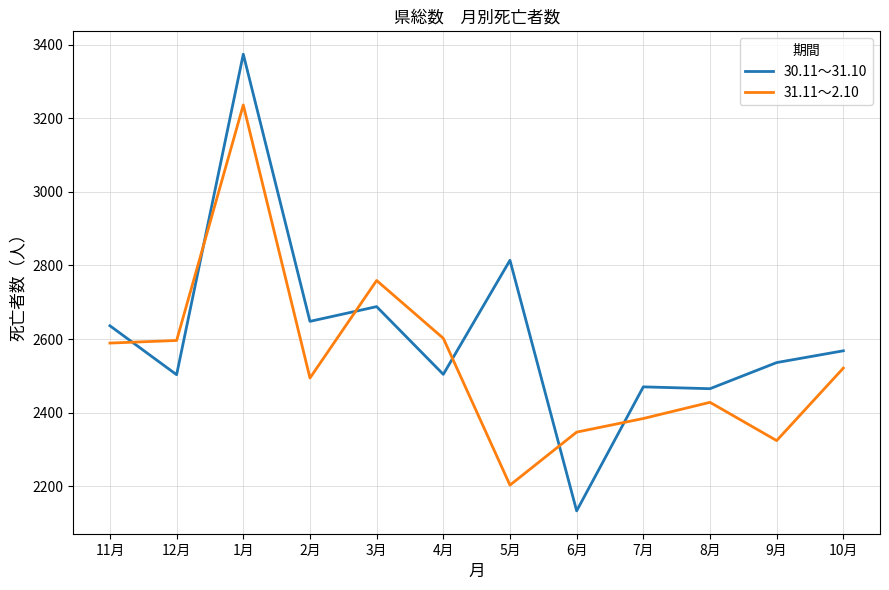

At which label does 31.11～2.10 reach its minimum?

5月